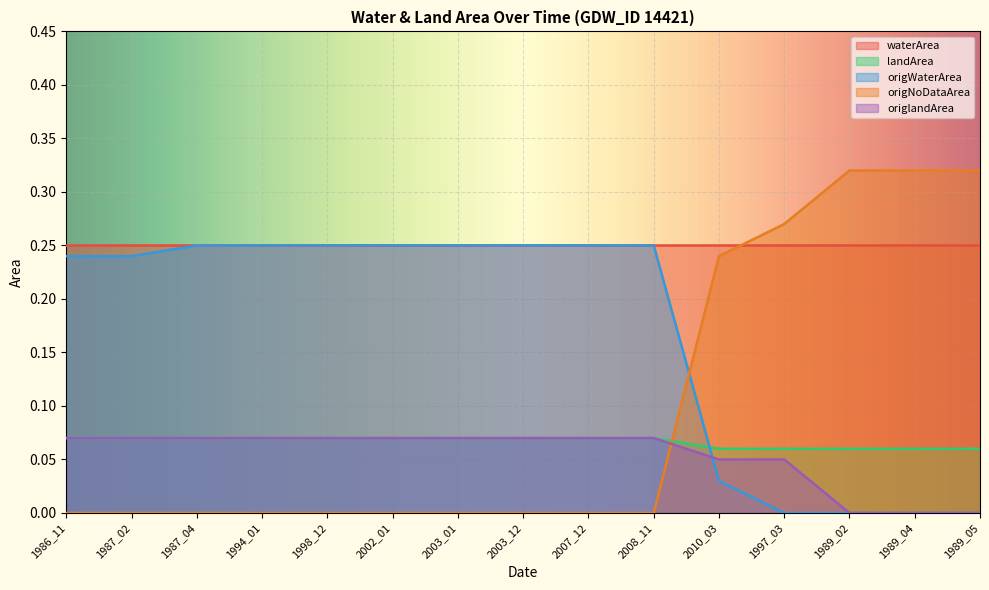

Which series has the largest total across all categories?

waterArea